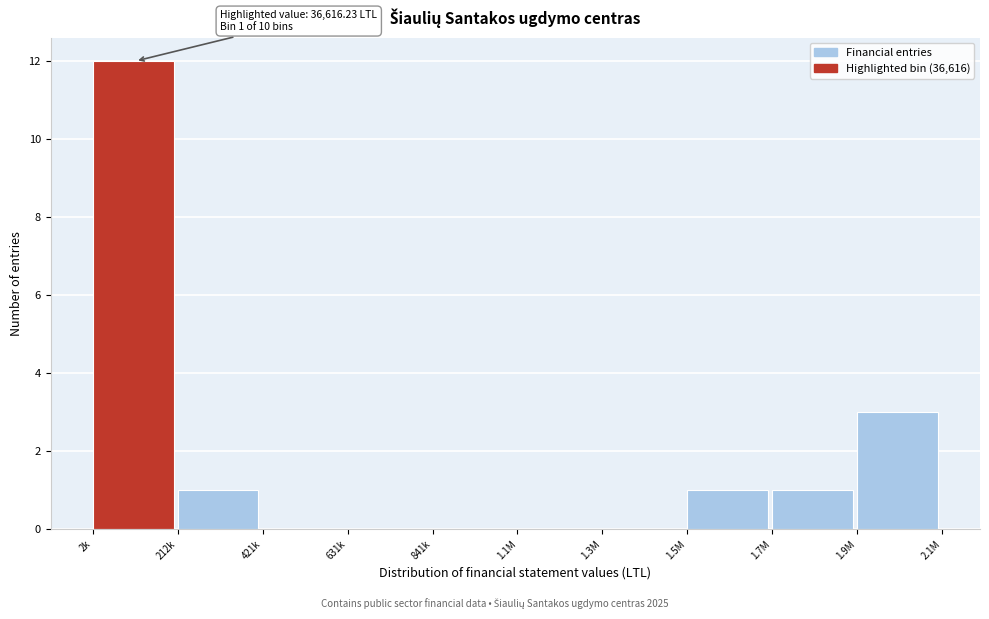

Reading right to left, extract all data points from this chart.

1.9M=3	1.7M=1	1.5M=1	1.3M=0	1.1M=0	841k=0	631k=0	421k=0	212k=1	2k=12